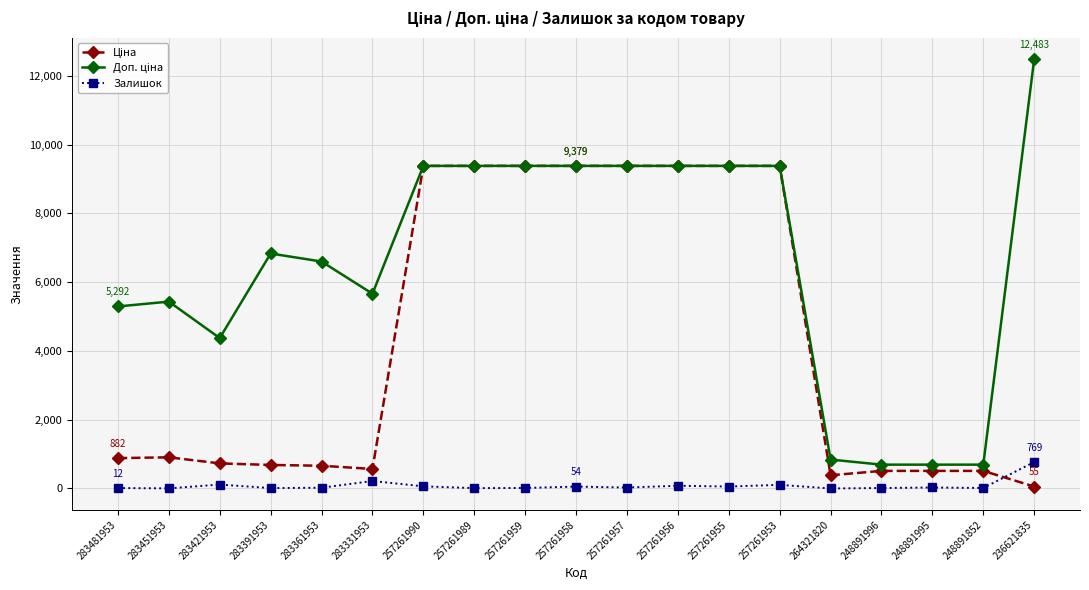

How many categories are shown in the chart?

19